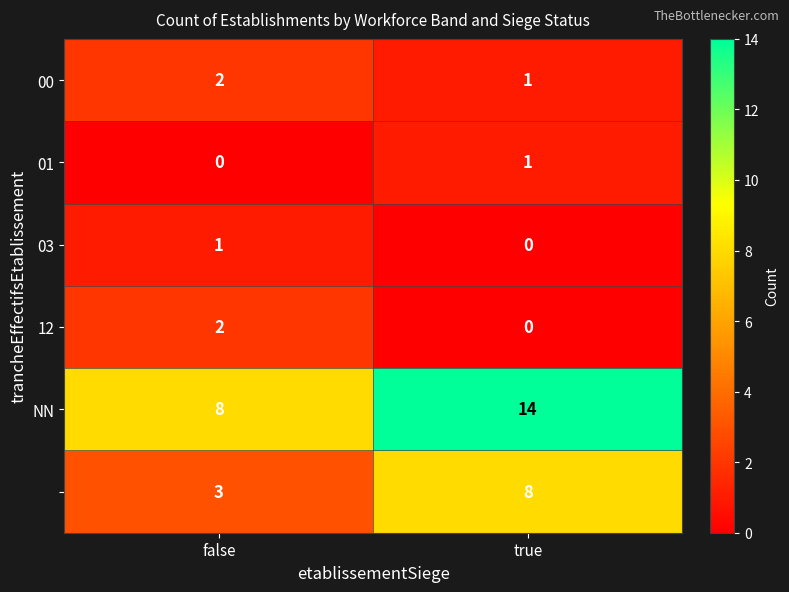

Which category has the highest value across all series?

true